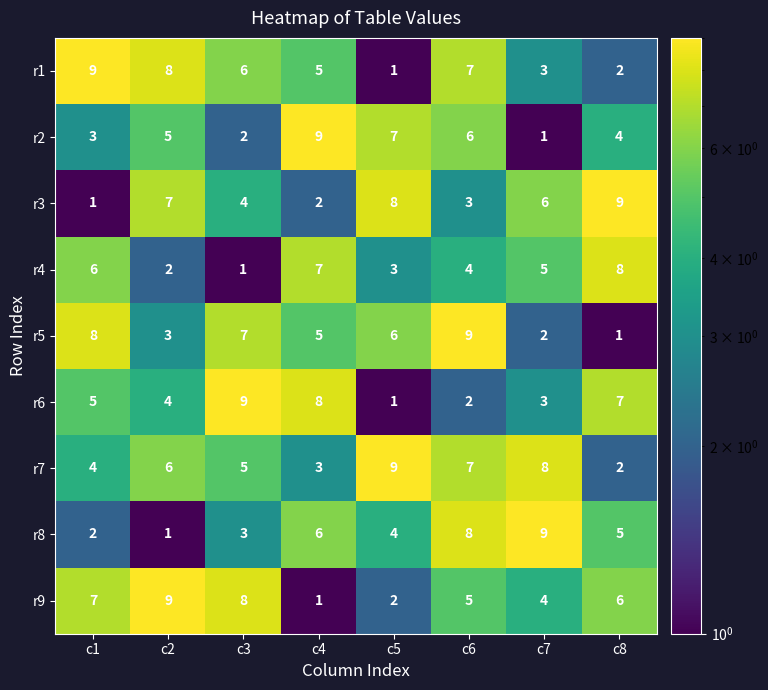

At how many categories does at least one series exceed 7?

8